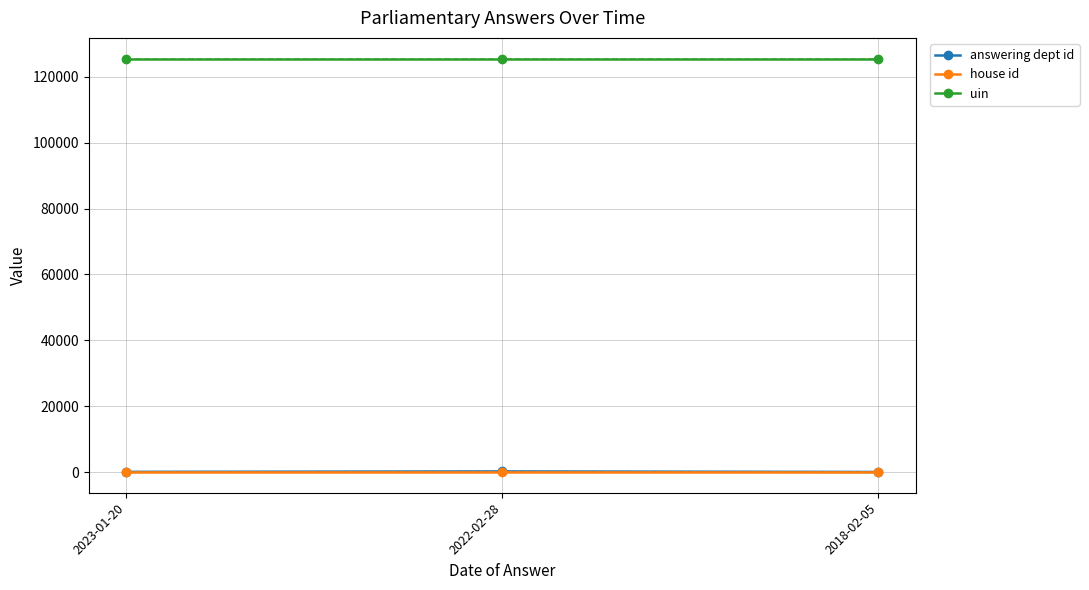

Is this an area chart (filled region under the line)?

No